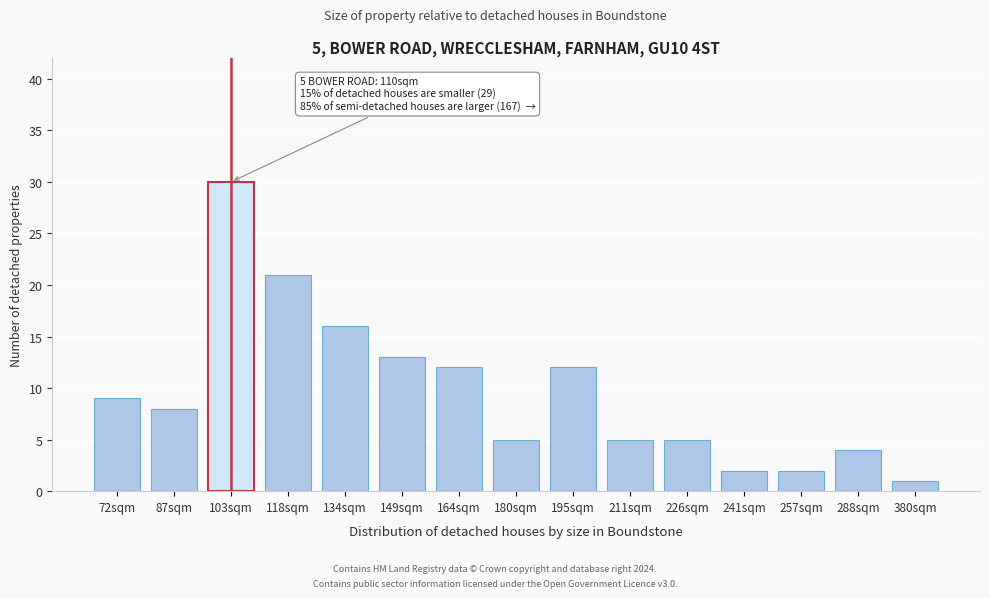

Reading left to right, list all the values displayed in this chart.

72sqm=9	87sqm=8	103sqm=30	118sqm=21	134sqm=16	149sqm=13	164sqm=12	180sqm=5	195sqm=12	211sqm=5	226sqm=5	241sqm=2	257sqm=2	288sqm=4	380sqm=1